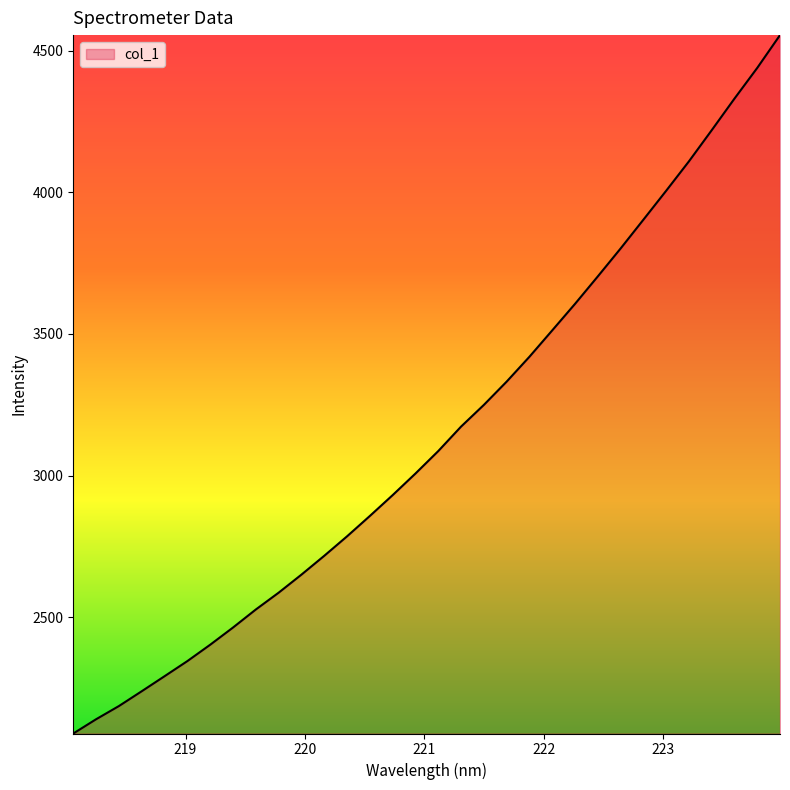

What is the smallest value displayed?

2089.4